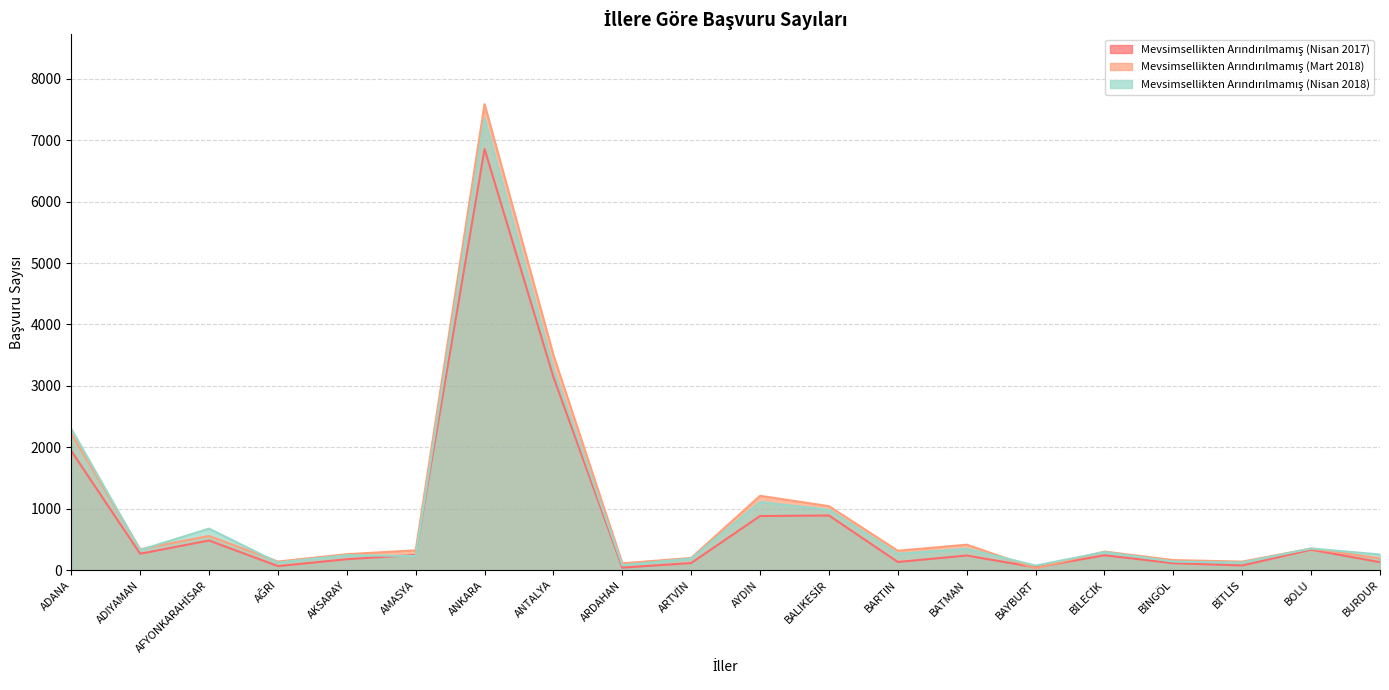

At which category is the sum across all series the highest?

ANKARA